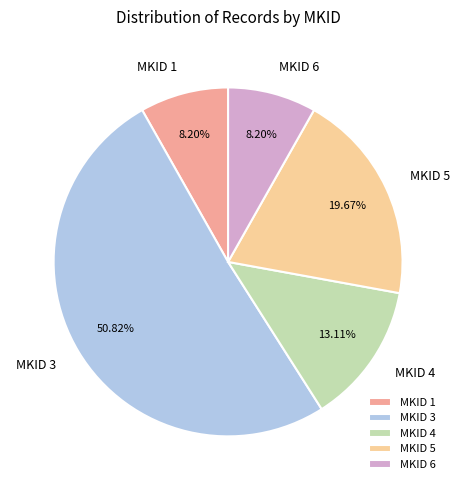

Approximately how many times larger is the value at MKID 4 compared to MKID 6?

1.6